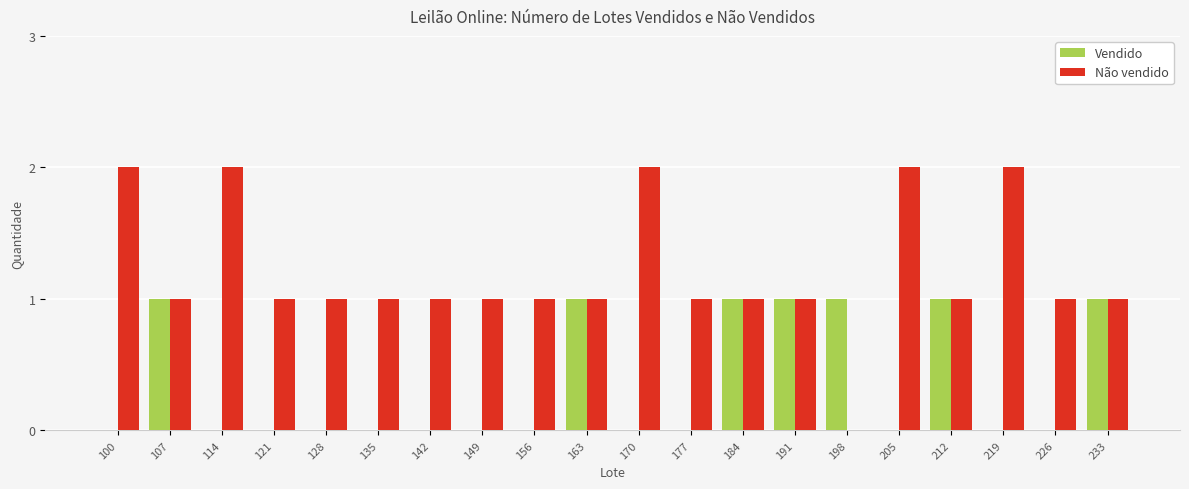

At which label does Não vendido first exceed 1?

100